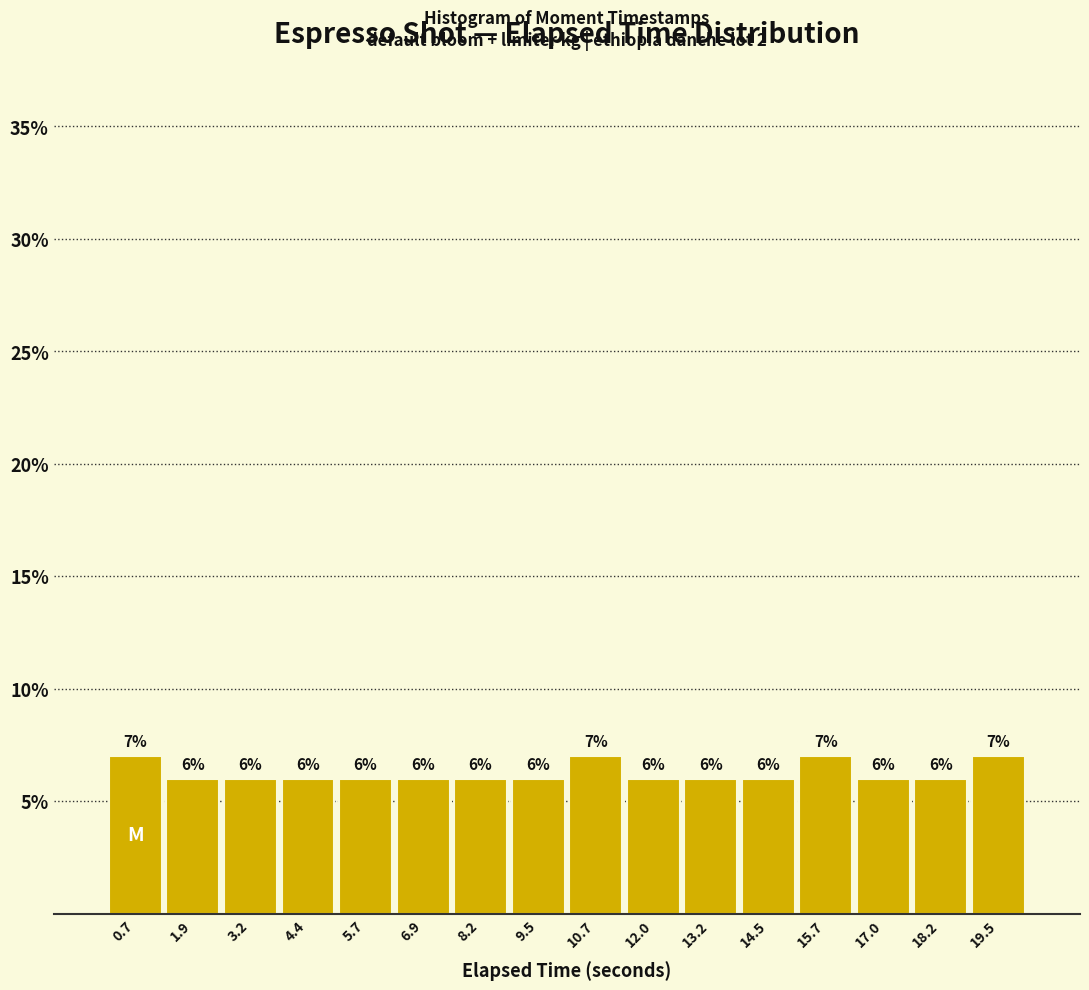

Reading left to right, transcribe this chart: for each bar, give the range it covers on the x-axis and its height. The bar edges are not printed on the chart, so give them approximately, as read against the axis.

0.0 to 1.4: 7
1.4 to 2.6: 6
2.6 to 3.8: 6
3.8 to 5.0: 6
5.0 to 6.4: 6
6.4 to 7.6: 6
7.6 to 8.8: 6
8.8 to 10.0: 6
10.0 to 11.4: 7
11.4 to 12.6: 6
12.6 to 13.8: 6
13.8 to 15.0: 6
15.0 to 16.4: 7
16.4 to 17.6: 6
17.6 to 18.8: 6
18.8 to 20.2: 7